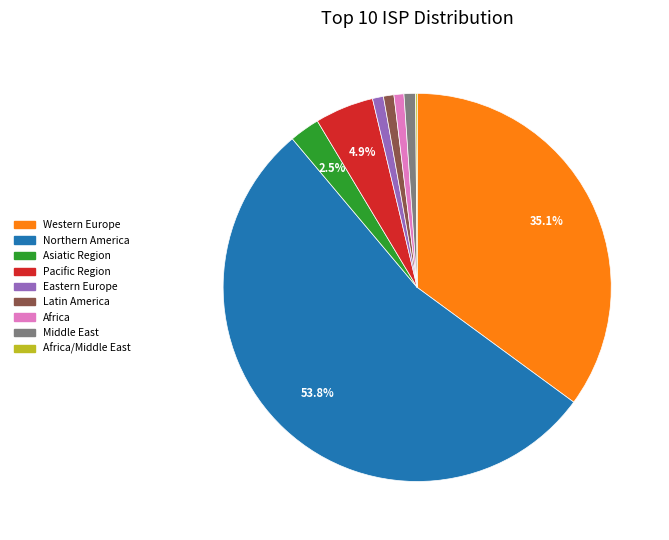

Does any single category account for the majority?

Yes